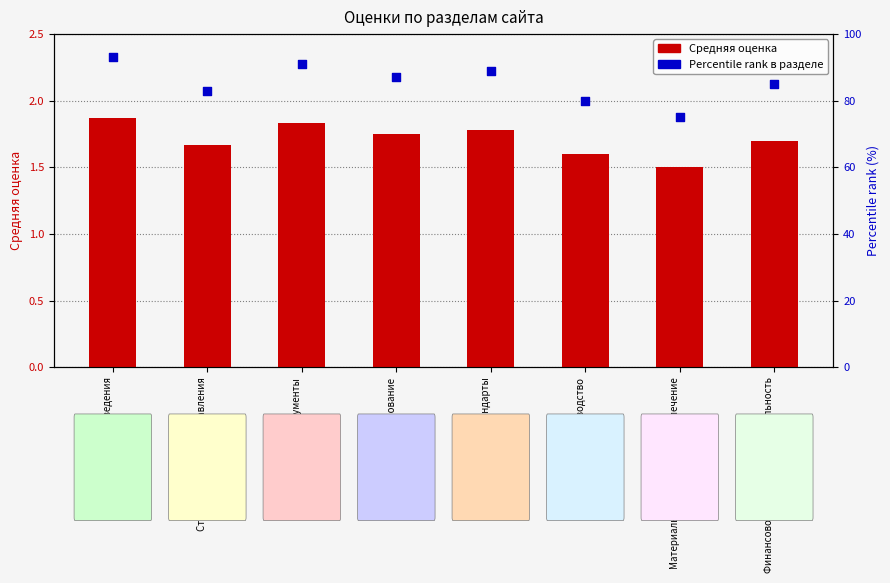

Which series has the largest total across all categories?

Percentile rank в разделе